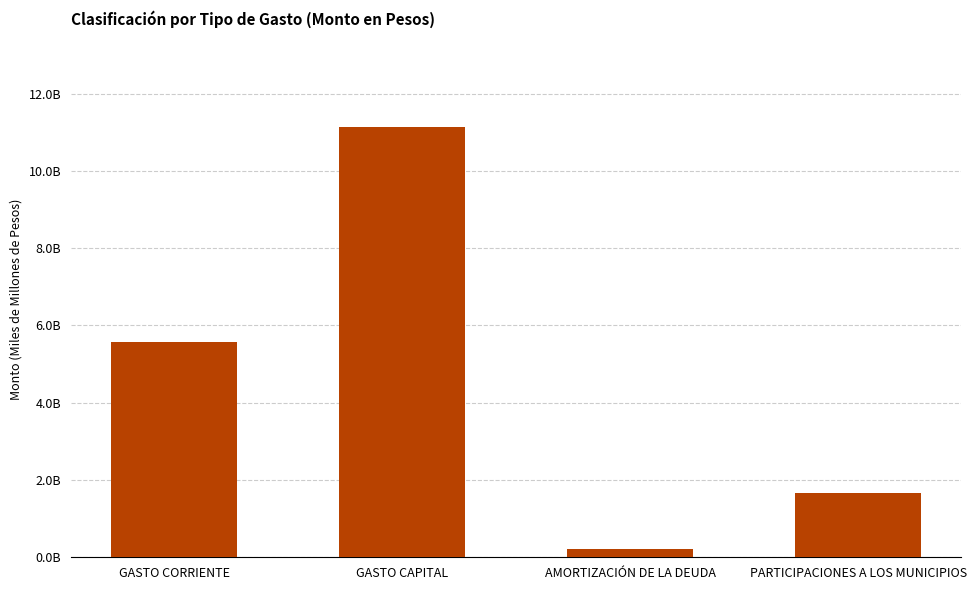

Between GASTO CAPITAL and PARTICIPACIONES A LOS MUNICIPIOS, which is larger?

GASTO CAPITAL